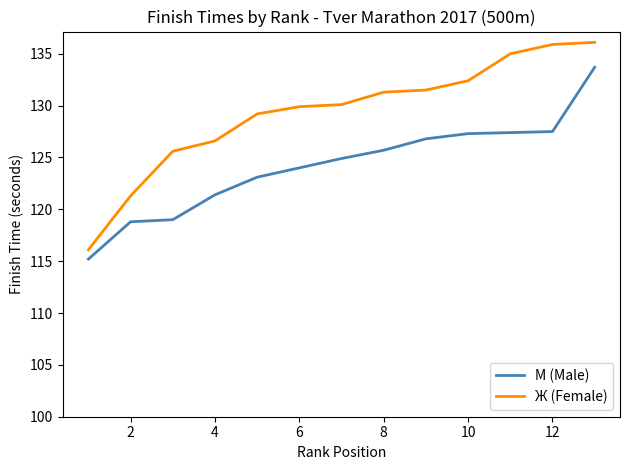

What is the minimum value shown in the chart?

115.2